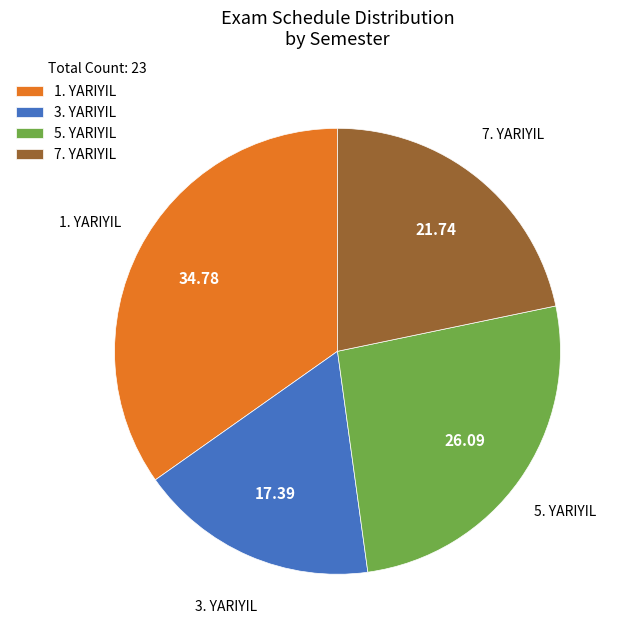

Which category has the smallest portion of the pie?

3. YARIYIL